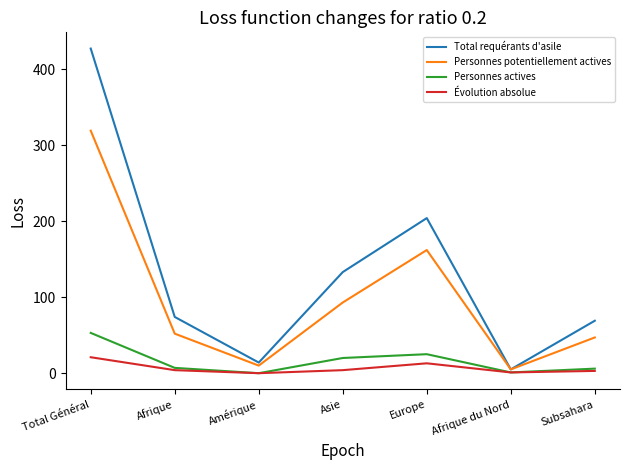

What are all the series names shown in the legend?

Total requérants d'asile, Personnes potentiellement actives, Personnes actives, Évolution absolue